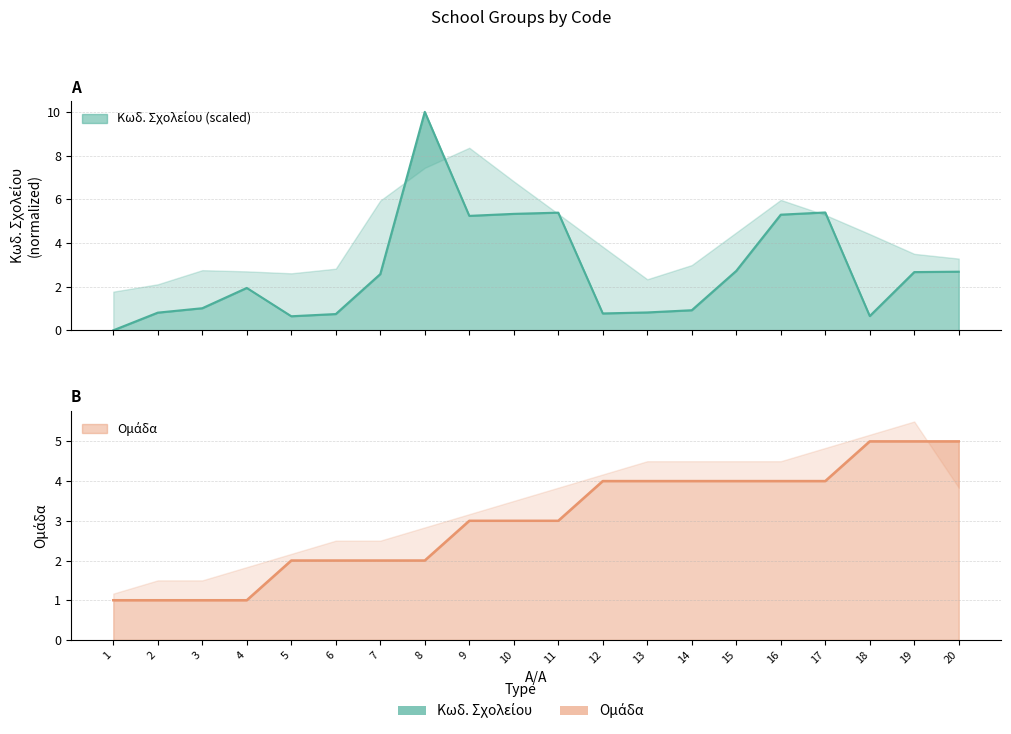

What is the average value of the Ομάδα series?

3.0